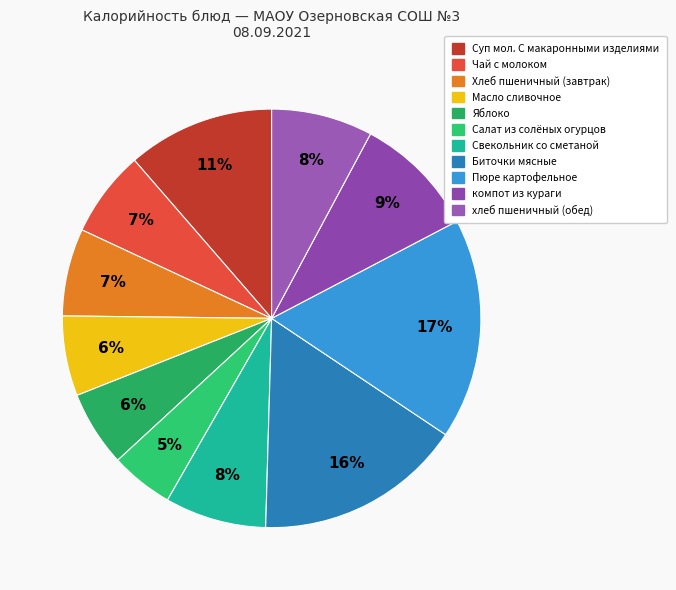

Which slice is the largest?

Пюре картофельное